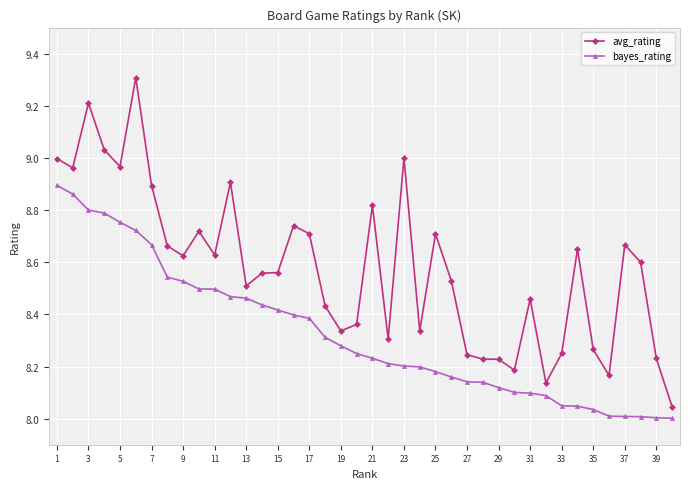

Rank the series by their average value, from lowest to highest.

bayes_rating, avg_rating